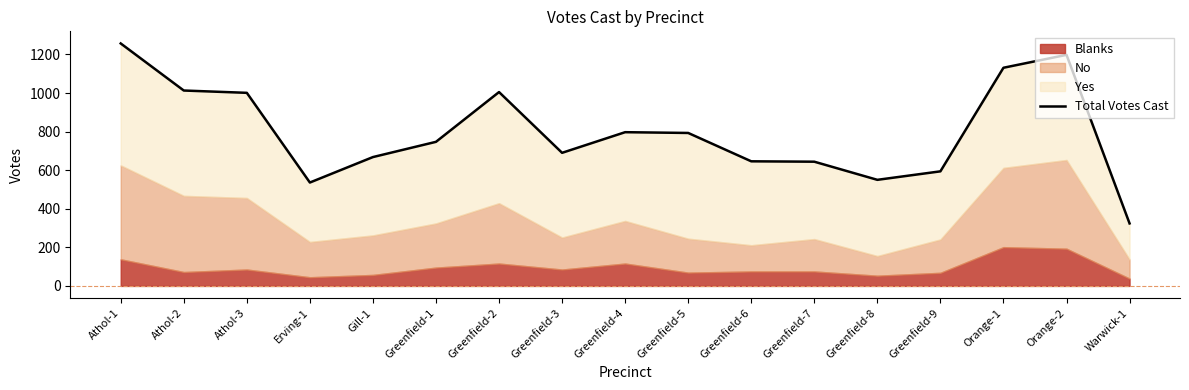

Where does the data first go above 747?

Athol-1